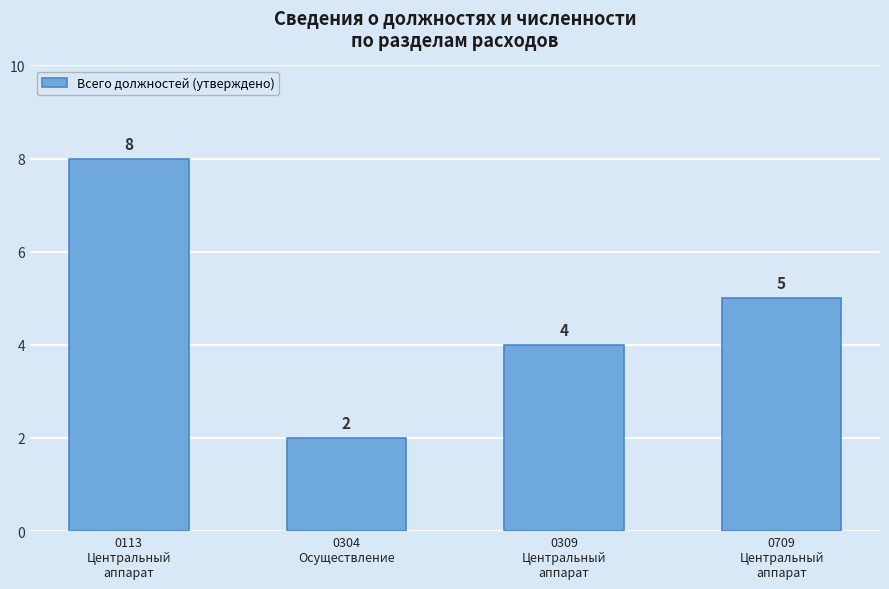

What is the average value?

5